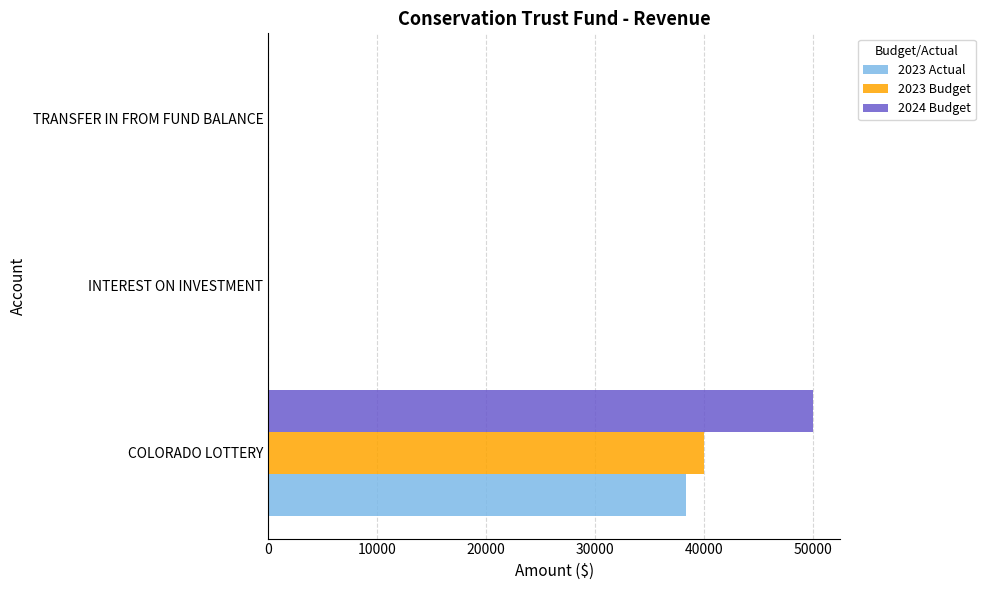

True or false: 2023 Budget has a value of 0.0 at TRANSFER IN FROM FUND BALANCE.

True